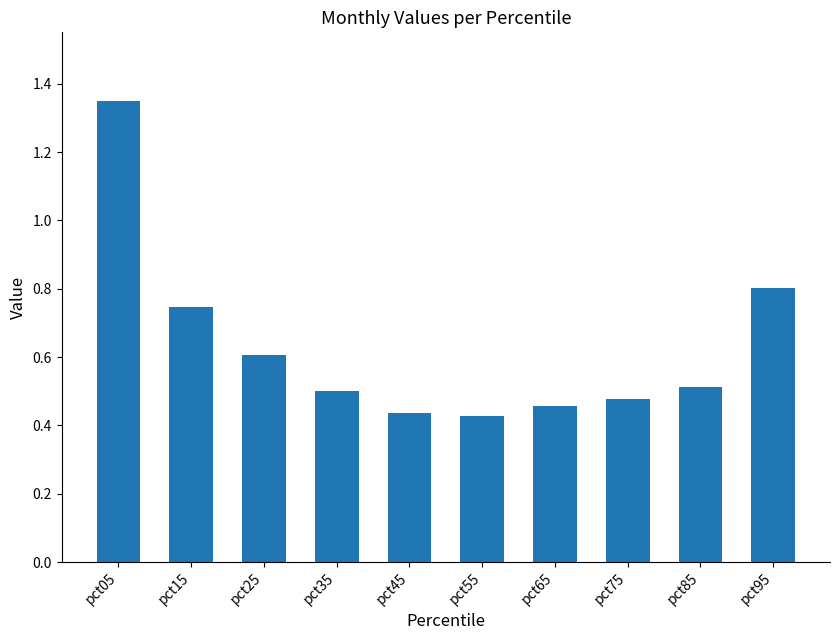

Between pct85 and pct05, which is larger?

pct05